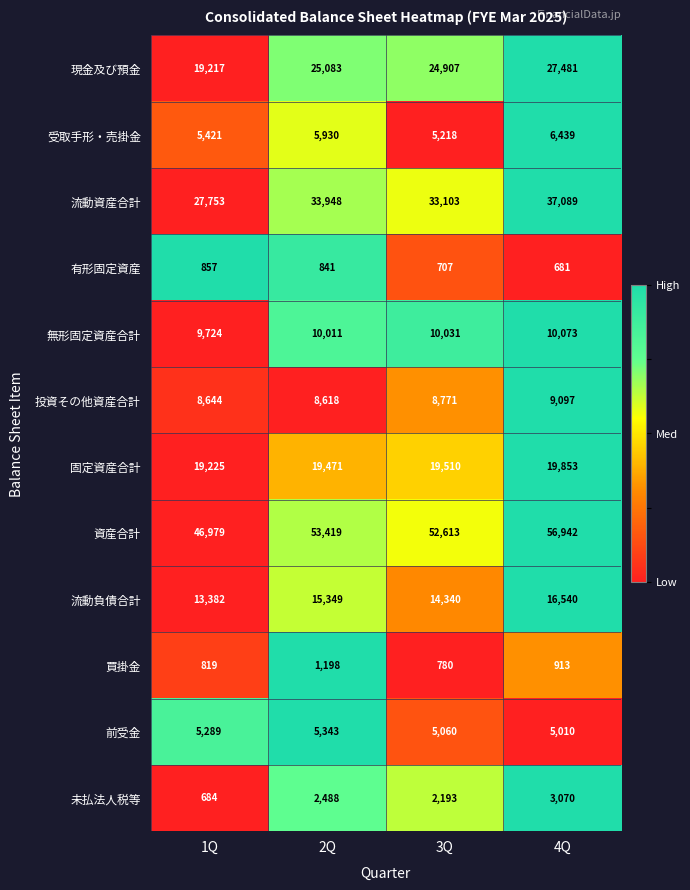

What is the sum of the 買掛金 values at 1Q and 3Q?

1599